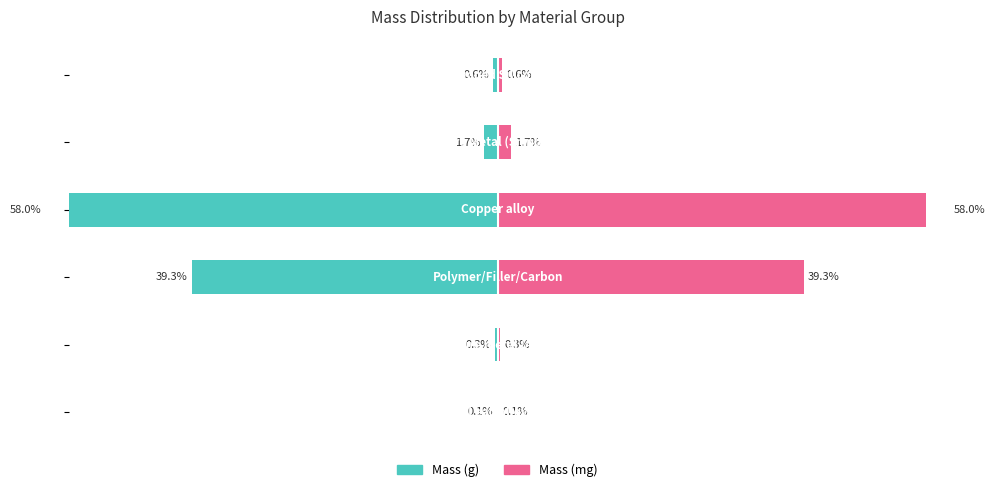

How many data points in Mass (mg) are less than 1?

3